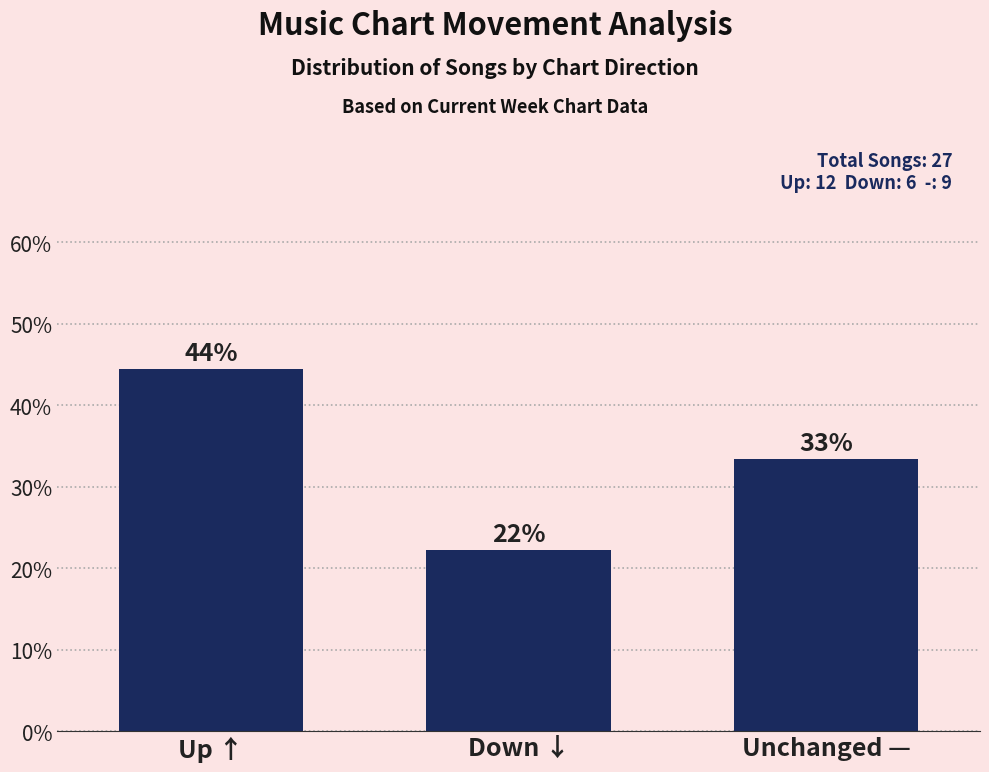

List the labels in order of value, largest first.

Up ↑, Unchanged —, Down ↓